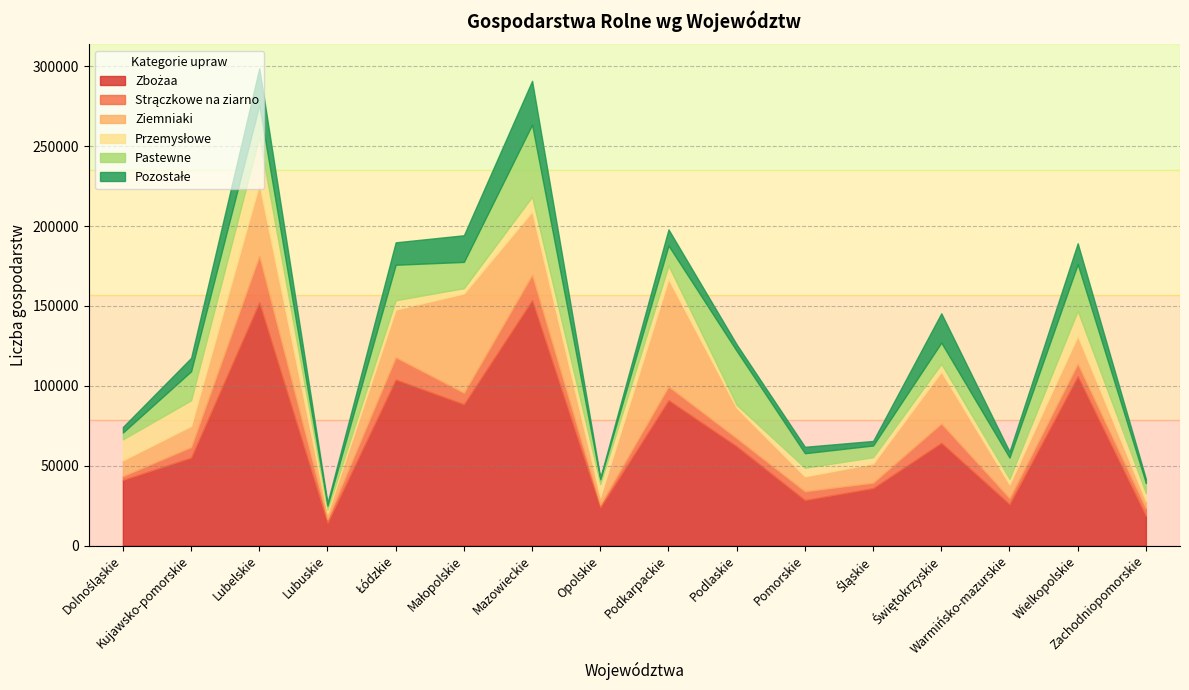

True or false: Strączkowe na ziarno and Pozostałe intersect in this chart.

True